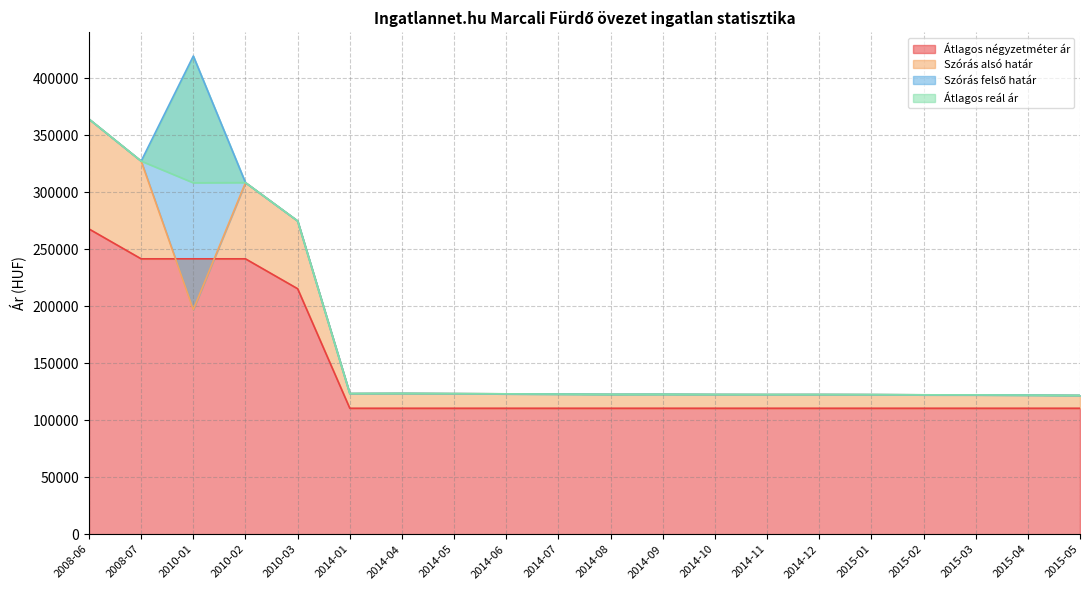

The Átlagos négyzetméter ár series shows 36439 at 2014-09. True or false?

False